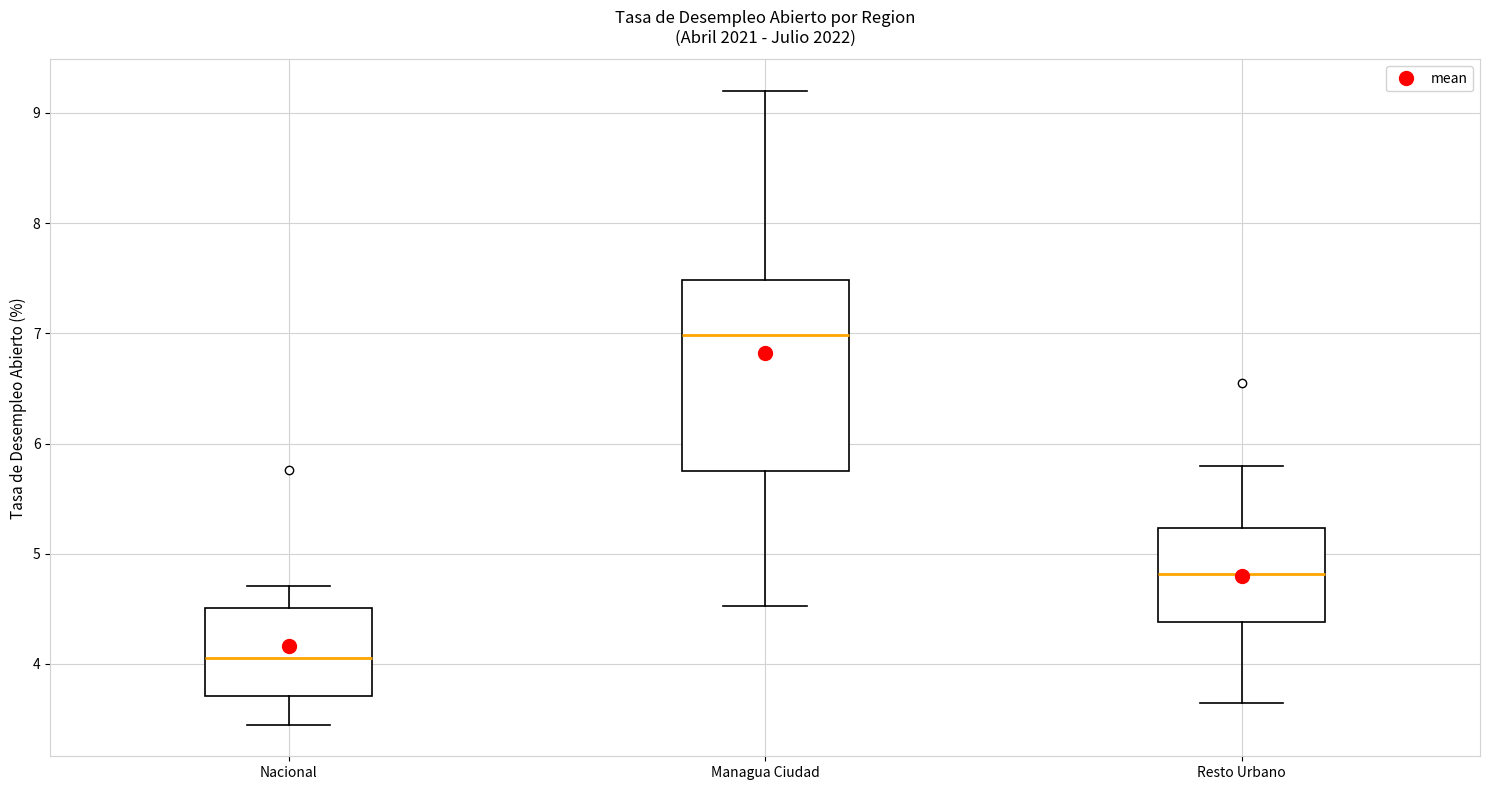

Where does the lower whisker of the box for Managua Ciudad end on the y-axis? The values are not printed on the chart, so give them approximately, as read against the axis.

4.5